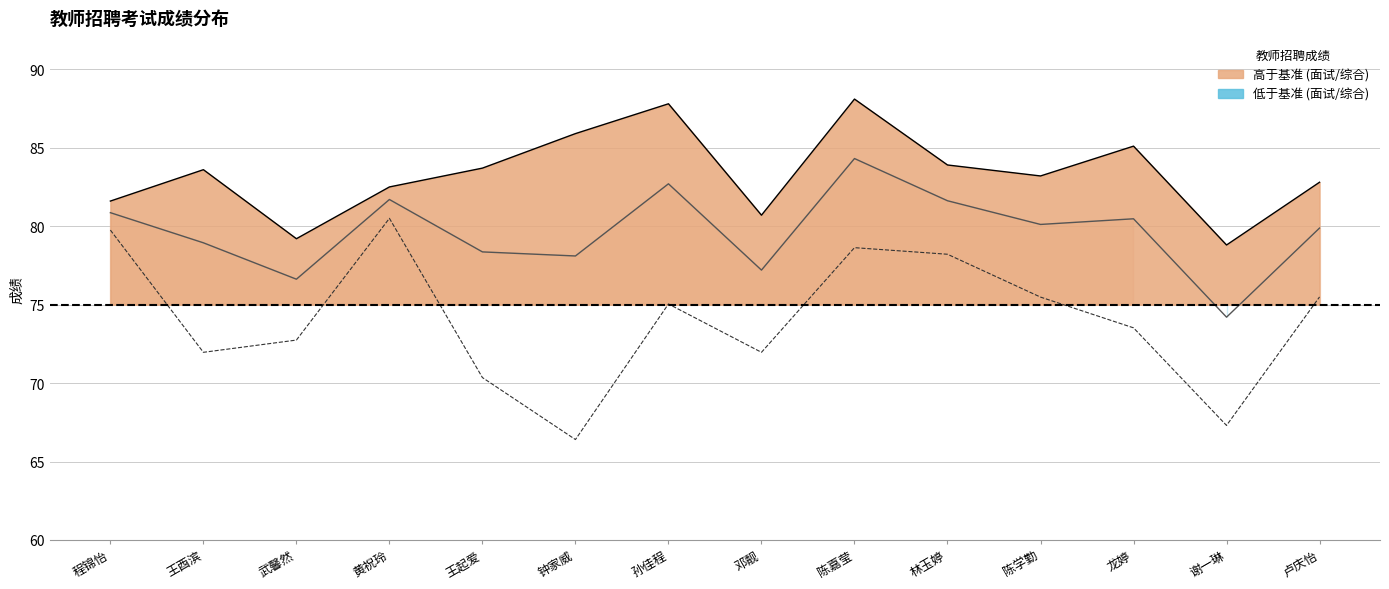

Reading right to left, transcribe all the data shown in this chart.

面试成绩: 卢庆怡=82.8	谢一琳=78.8	龙婷=85.1	陈学勤=83.2	林玉婷=83.9	陈嘉莹=88.1	邓靓=80.7	孙佳程=87.8	钟家威=85.9	王起爱=83.7	黄祝玲=82.5	武馨然=79.2	王酉滨=83.6	程锦怡=81.6
综合成绩: 卢庆怡=79.9	谢一琳=74.2	龙婷=80.5	陈学勤=80.1	林玉婷=81.6	陈嘉莹=84.3	邓靓=77.2	孙佳程=82.7	钟家威=78.1	王起爱=78.4	黄祝玲=81.7	武馨然=76.6	王酉滨=78.9	程锦怡=80.9
笔试成绩: 卢庆怡=75.5	谢一琳=67.3	龙婷=73.5	陈学勤=75.5	林玉婷=78.2	陈嘉莹=78.6	邓靓=72.0	孙佳程=75.0	钟家威=66.4	王起爱=70.3	黄祝玲=80.5	武馨然=72.7	王酉滨=72.0	程锦怡=79.8